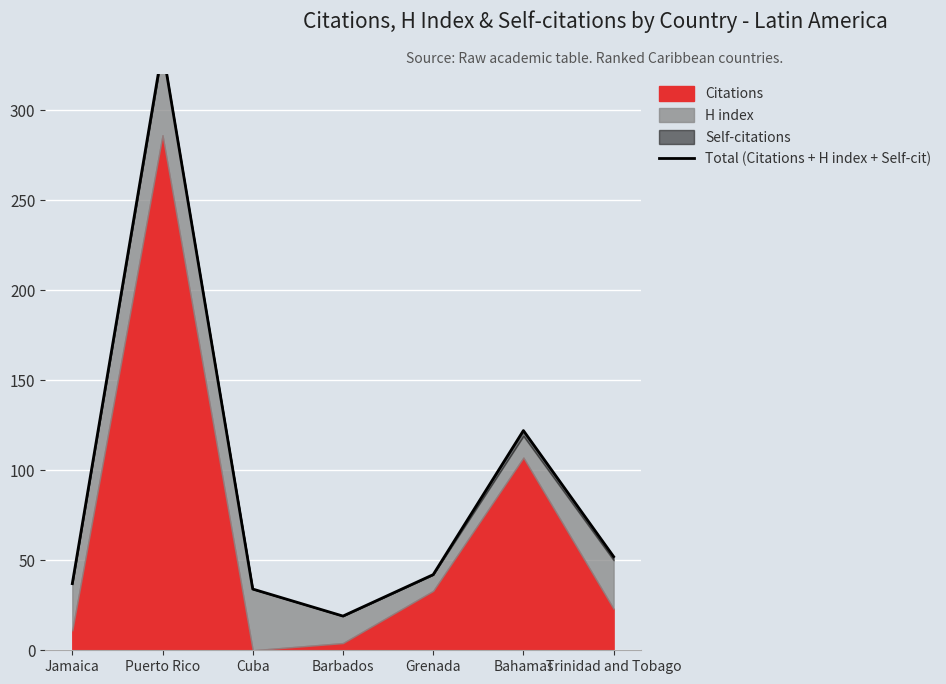

What is the average value?

91